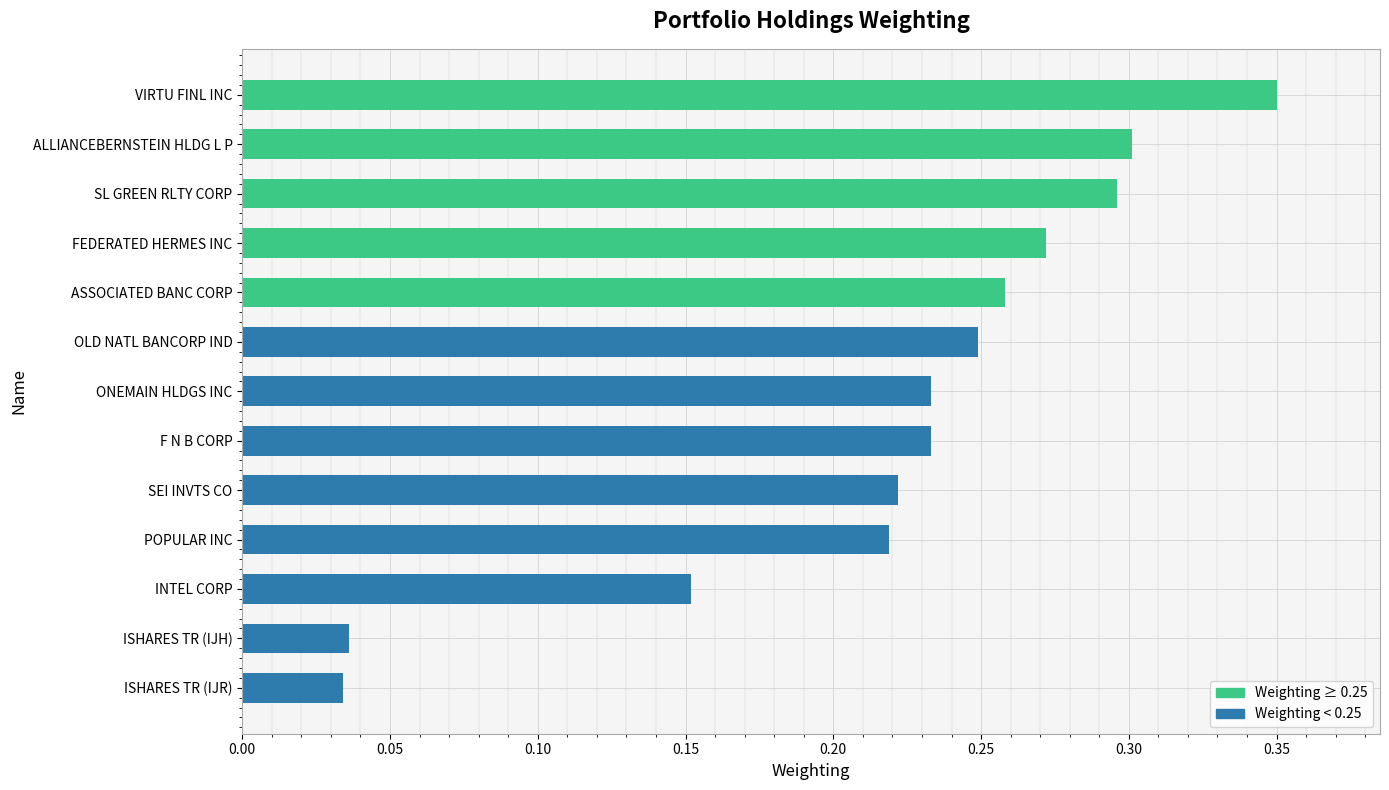

How many values are between 0 and 1?

13